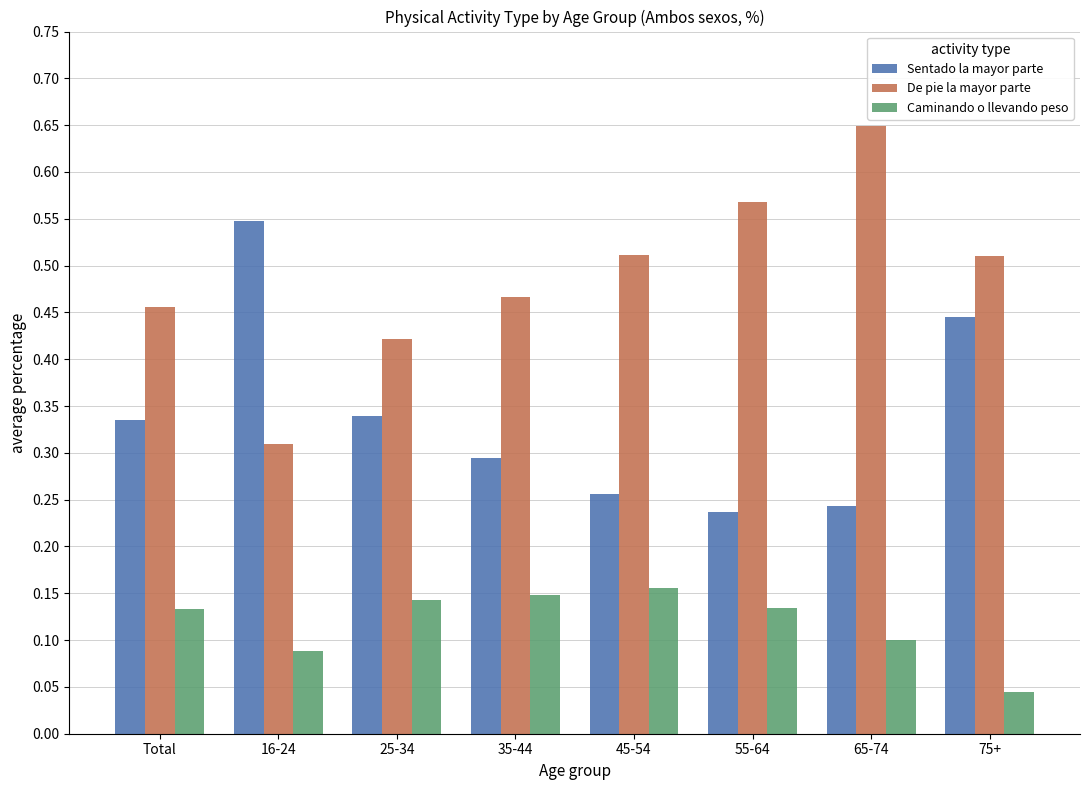

How many Caminando o llevando peso values are between 0 and 1?

8